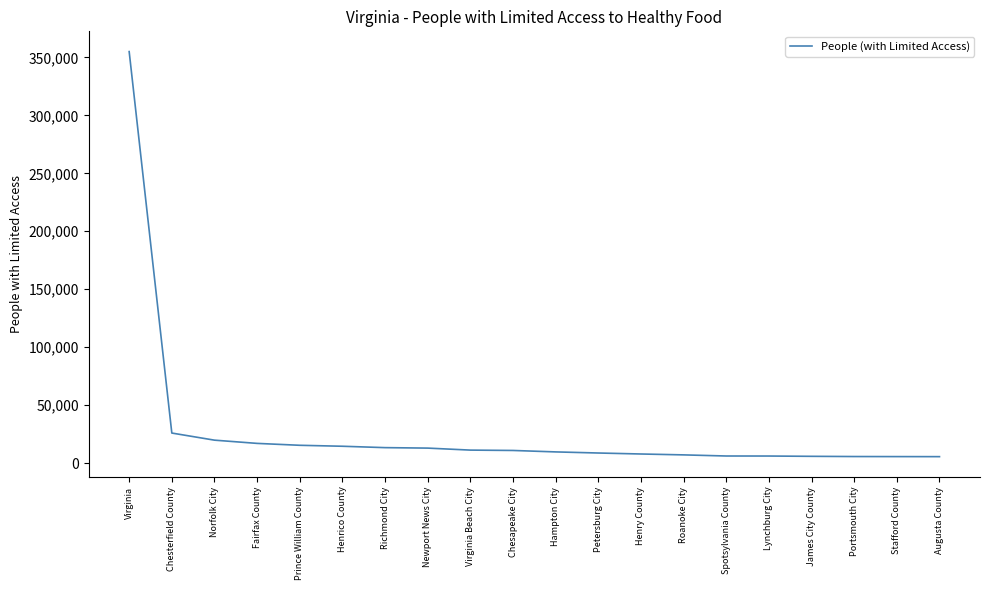

What is the maximum value shown in the chart?

355070